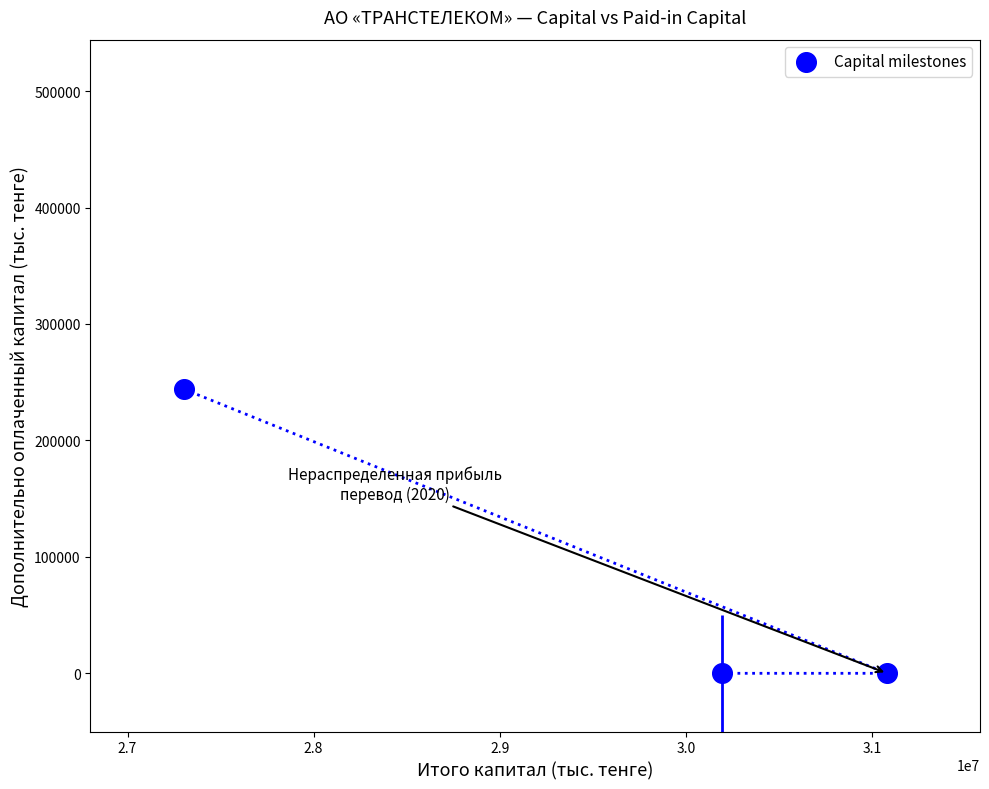

What is the range of Y values (max minus min)?

244190